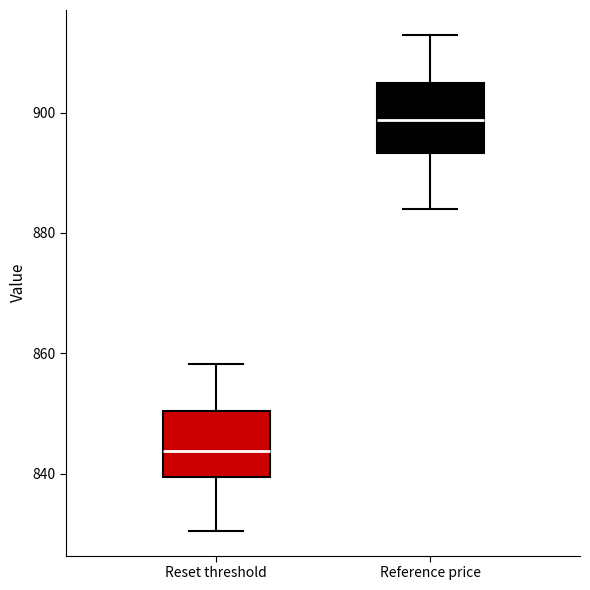

Reading left to right, transcribe this box plot: for each box, give where its median line is, the range the box spans, and where its two whiskers end, as read against the y-axis. The values are not printed on the chart, so give them approximately, as read against the axis.

Reset threshold: median 844, box 840 to 850, whiskers 830 to 858
Reference price: median 898, box 894 to 904, whiskers 884 to 912